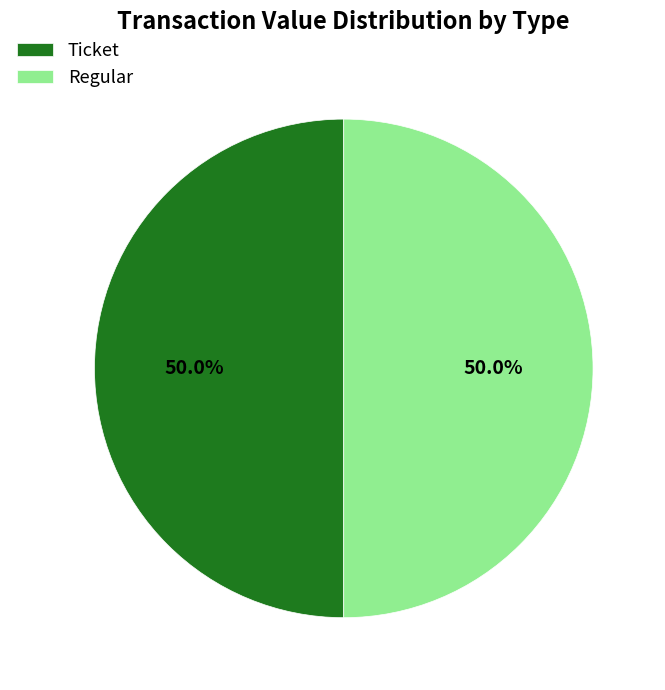

Combined, do Ticket and Regular account for over 50%?

Yes